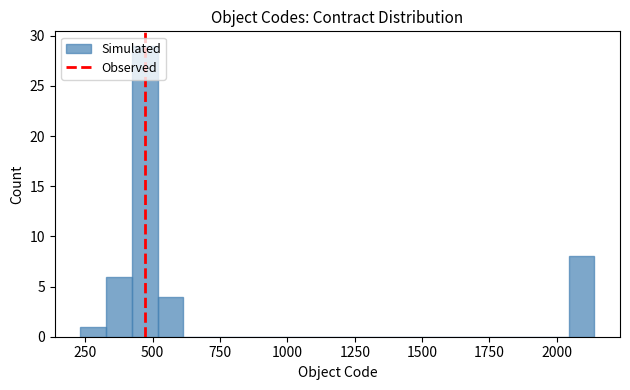

Read against the x-axis, roughly where is the centre of the tallest bar?

450